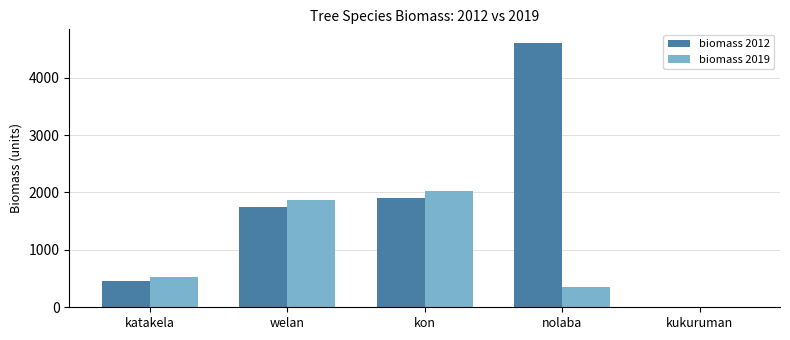

Is it true that biomass 2012 equals 1905.9 at kon?

True